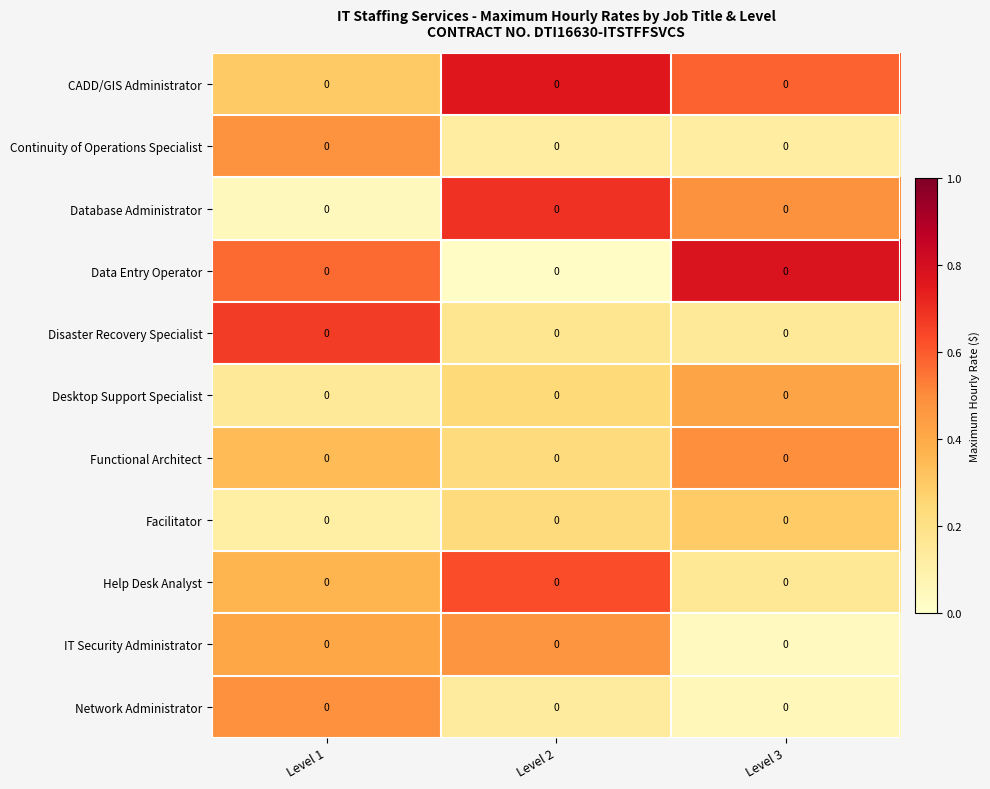

The Functional Architect series shows 0.7 at Level 3. True or false?

False